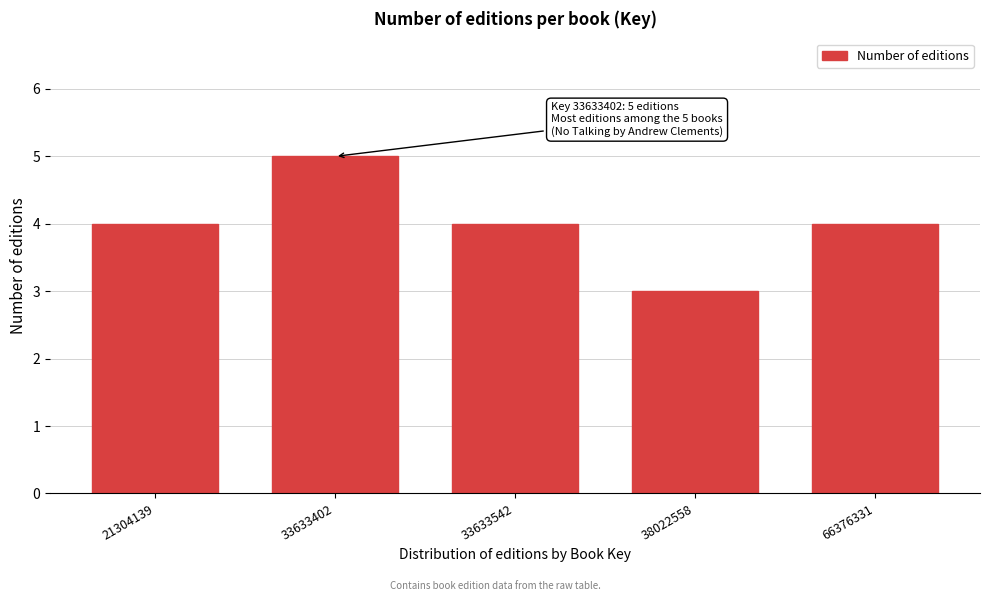

Reading left to right, what are all the values shown in this chart?

21304139=4	33633402=5	33633542=4	38022558=3	66376331=4